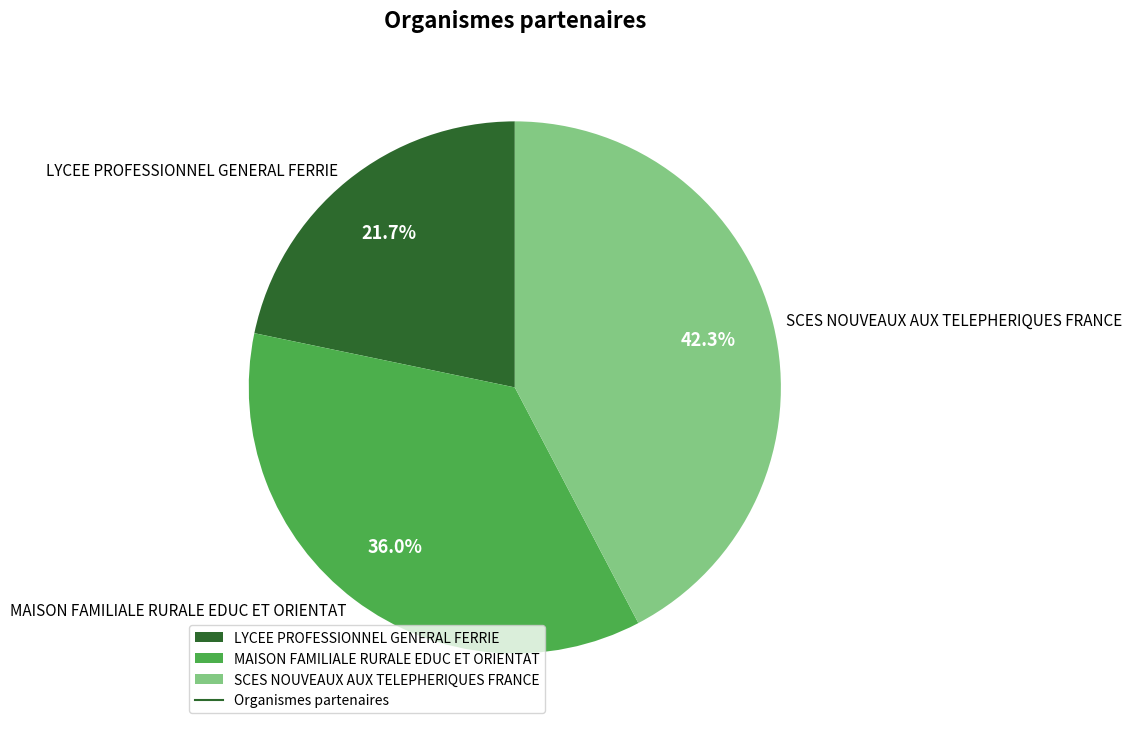

To the nearest percent, what is the difference between the largest and smallest slice percentages?

21%